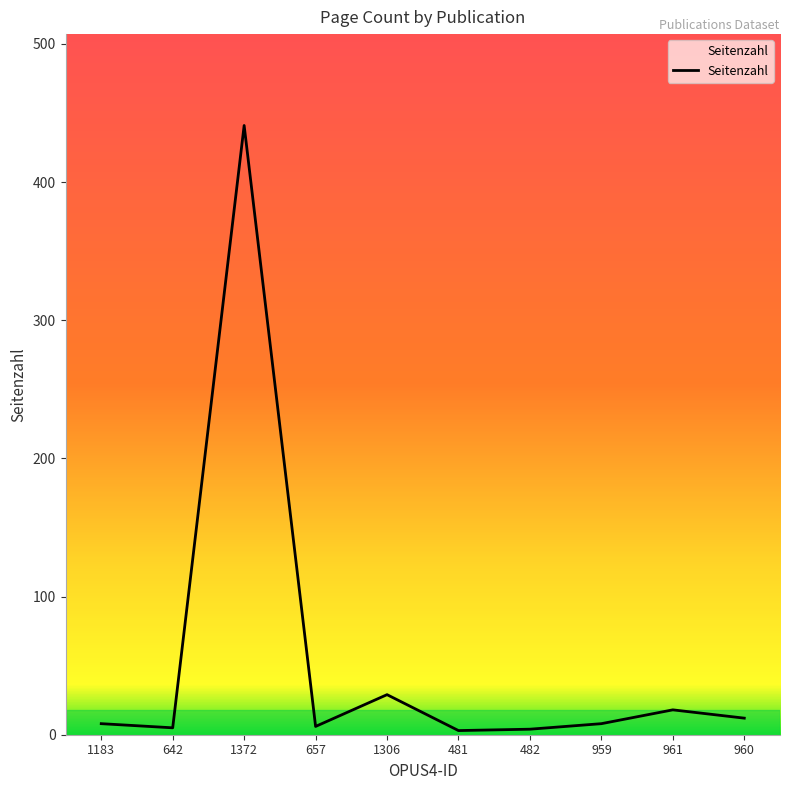

At which label is the value closest to 222?

1306